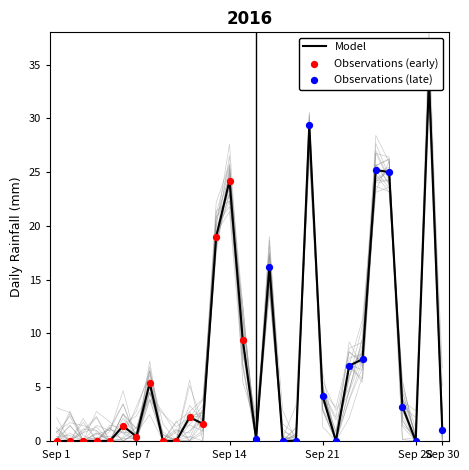

What is the change in value from 2016-09-08 to 2016-09-23?

+1.6